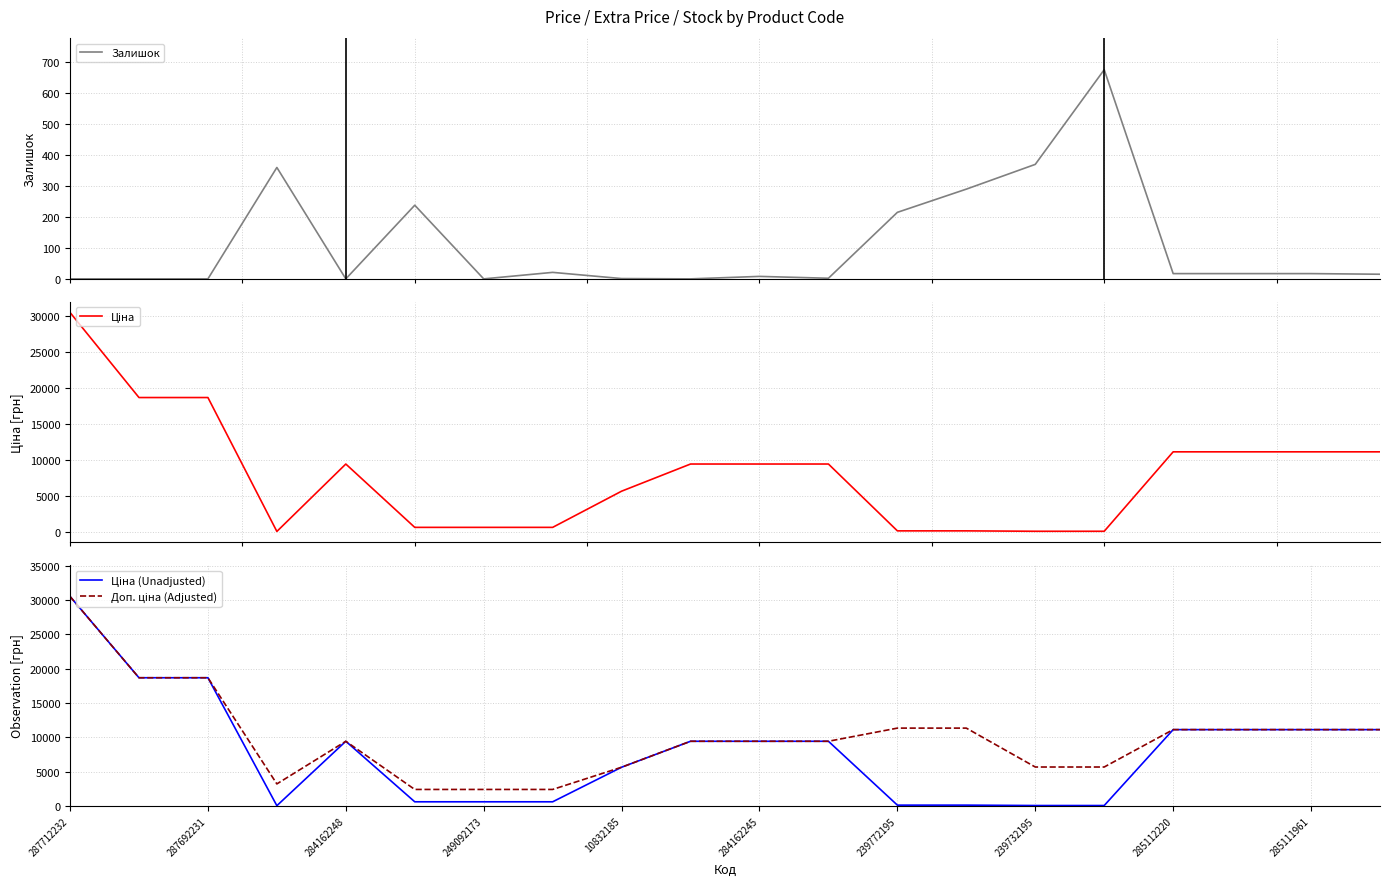

What is the maximum value for Залишок?

676